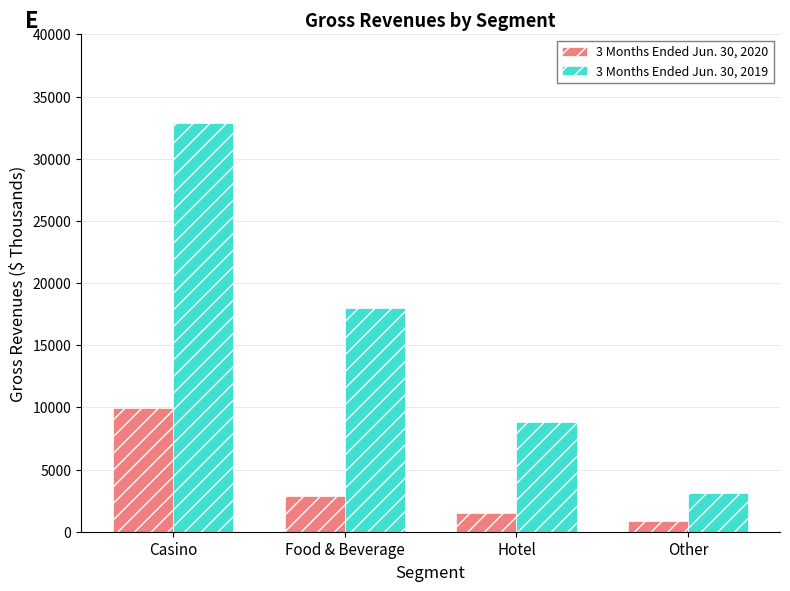

Which category has the lowest value in the 3 Months Ended Jun. 30, 2019 series?

Other